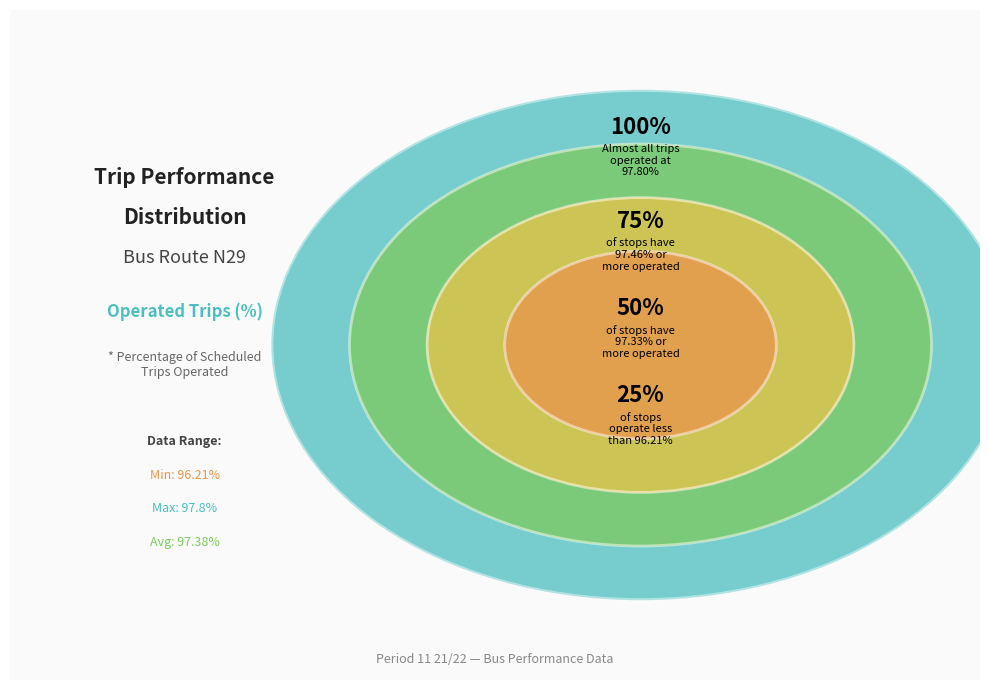

Does any single category account for the majority?

No